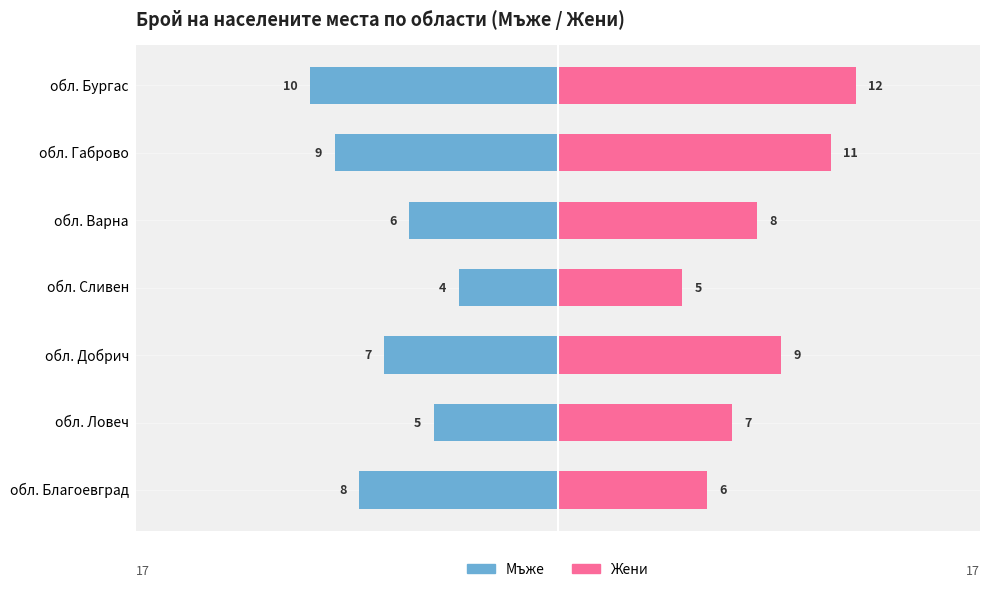

Reading right to left, what are all the values shown in this chart?

Male: -10	-9	-6	-4	-7	-5	-8
Female: 12	11	8	5	9	7	6